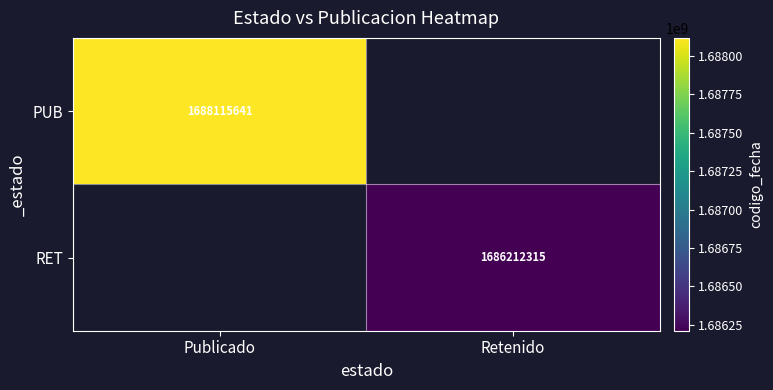

At which category does the chart reach its peak across all series?

Publicado